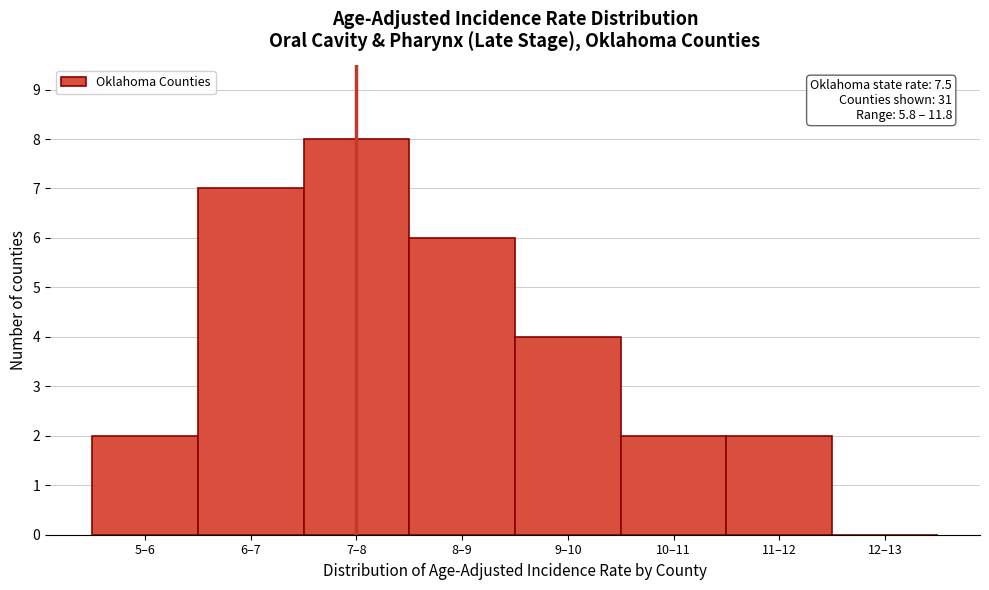

Reading right to left, transcribe all the data shown in this chart.

12–13=0	11–12=2	10–11=2	9–10=4	8–9=6	7–8=8	6–7=7	5–6=2